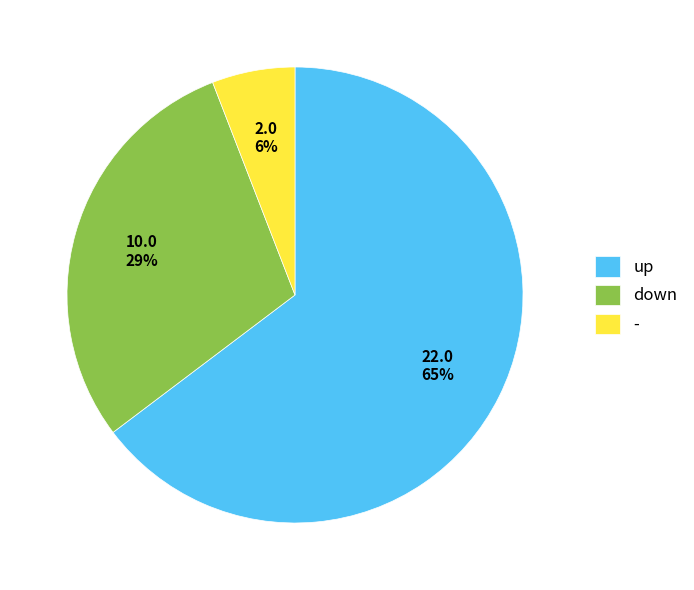

Rank the categories by value from highest to lowest.

up, down, -